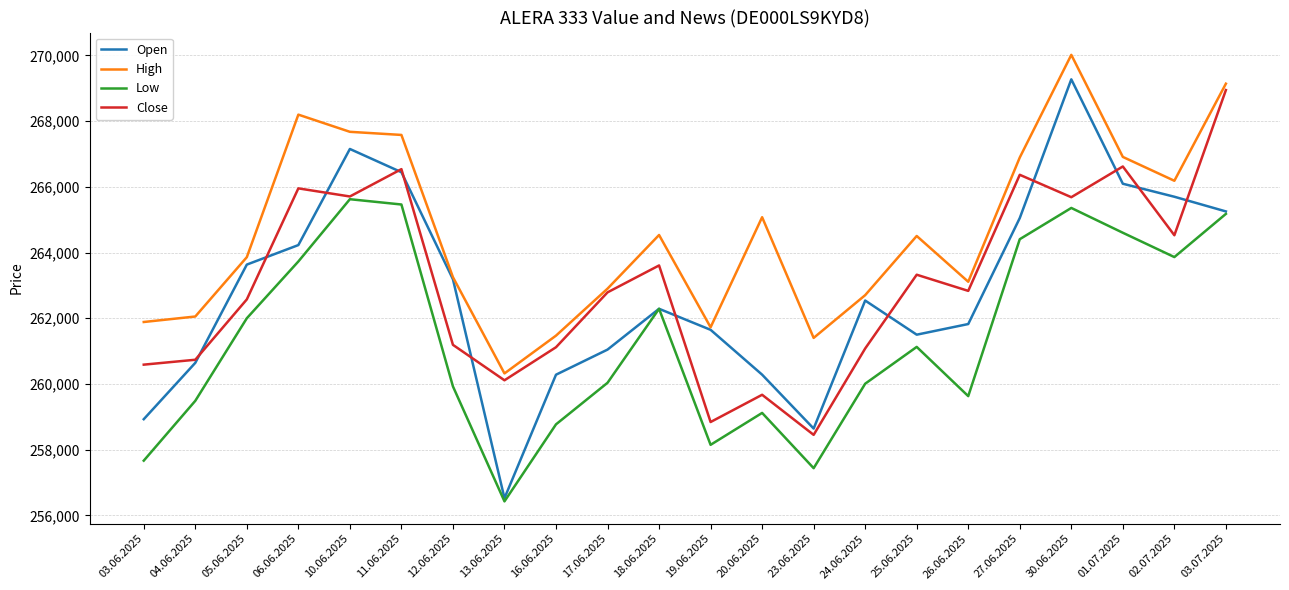

Which series has the largest range (max minus min)?

Open